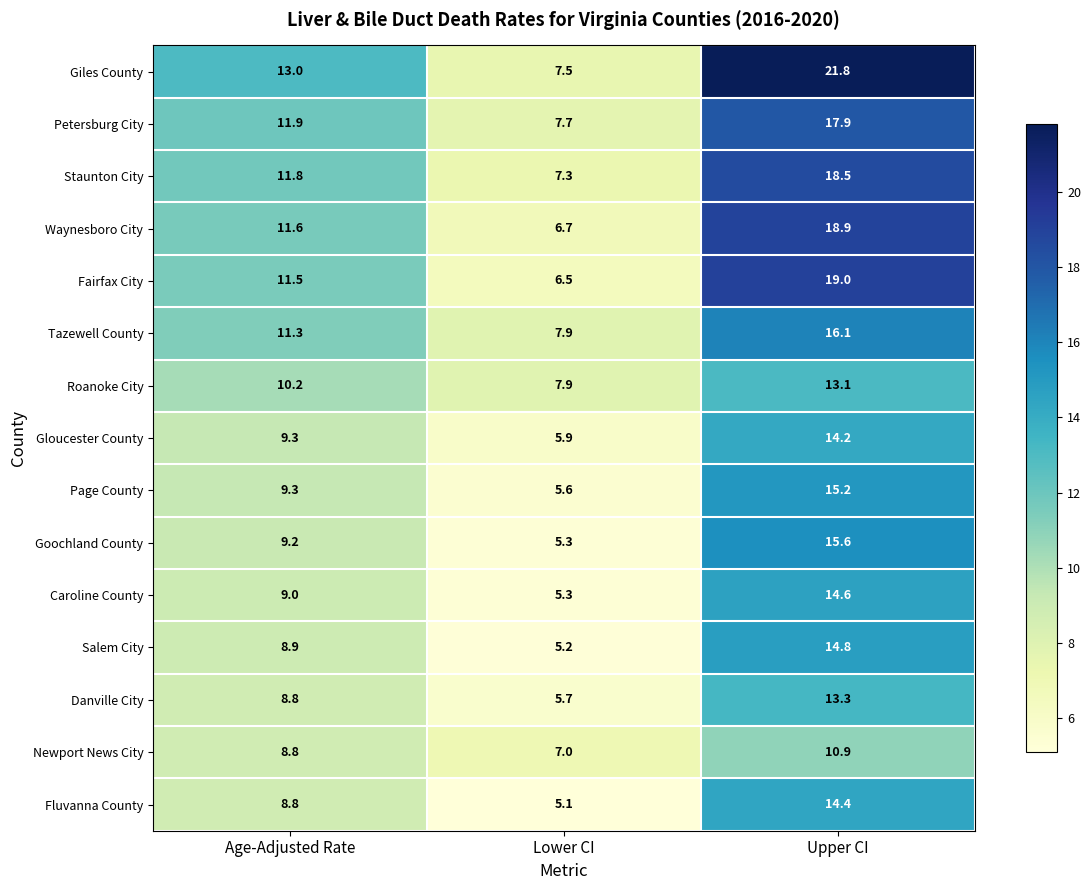

What is the greatest value displayed?

21.8